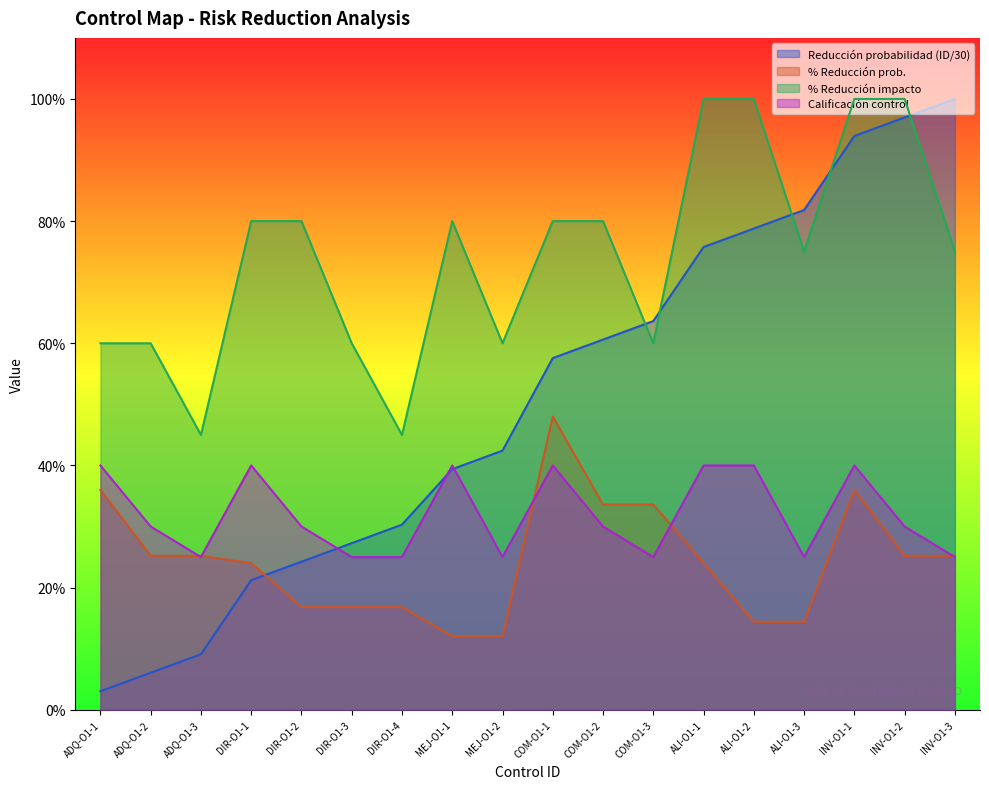

Reading left to right, extract all data points from this chart.

Reduccion probabilidad: ADQ-O1-1=0.0	ADQ-O1-2=0.1	ADQ-O1-3=0.1	DIR-O1-1=0.2	DIR-O1-2=0.2	DIR-O1-3=0.3	DIR-O1-4=0.3	MEJ-O1-1=0.4	MEJ-O1-2=0.4	COM-O1-1=0.6	COM-O1-2=0.6	COM-O1-3=0.6	ALI-O1-1=0.8	ALI-O1-2=0.8	ALI-O1-3=0.8	INV-O1-1=0.9	INV-O1-2=1.0	INV-O1-3=1.0
% prob: ADQ-O1-1=0.4	ADQ-O1-2=0.3	ADQ-O1-3=0.3	DIR-O1-1=0.2	DIR-O1-2=0.2	DIR-O1-3=0.2	DIR-O1-4=0.2	MEJ-O1-1=0.1	MEJ-O1-2=0.1	COM-O1-1=0.5	COM-O1-2=0.3	COM-O1-3=0.3	ALI-O1-1=0.2	ALI-O1-2=0.1	ALI-O1-3=0.1	INV-O1-1=0.4	INV-O1-2=0.3	INV-O1-3=0.3
% impacto: ADQ-O1-1=0.6	ADQ-O1-2=0.6	ADQ-O1-3=0.5	DIR-O1-1=0.8	DIR-O1-2=0.8	DIR-O1-3=0.6	DIR-O1-4=0.5	MEJ-O1-1=0.8	MEJ-O1-2=0.6	COM-O1-1=0.8	COM-O1-2=0.8	COM-O1-3=0.6	ALI-O1-1=1.0	ALI-O1-2=1.0	ALI-O1-3=0.8	INV-O1-1=1.0	INV-O1-2=1.0	INV-O1-3=0.8
Calificacion control: ADQ-O1-1=0.4	ADQ-O1-2=0.3	ADQ-O1-3=0.2	DIR-O1-1=0.4	DIR-O1-2=0.3	DIR-O1-3=0.2	DIR-O1-4=0.2	MEJ-O1-1=0.4	MEJ-O1-2=0.2	COM-O1-1=0.4	COM-O1-2=0.3	COM-O1-3=0.2	ALI-O1-1=0.4	ALI-O1-2=0.4	ALI-O1-3=0.2	INV-O1-1=0.4	INV-O1-2=0.3	INV-O1-3=0.2